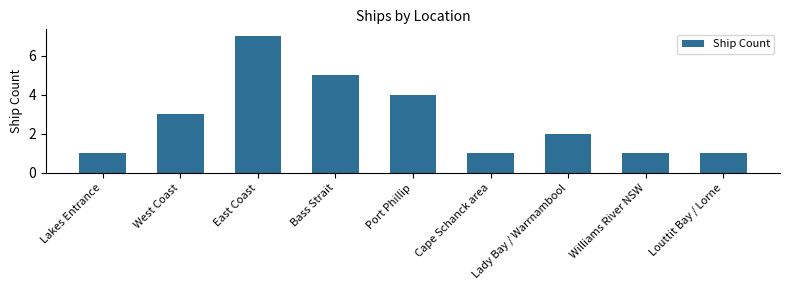

What is the difference between the maximum and minimum values?

6